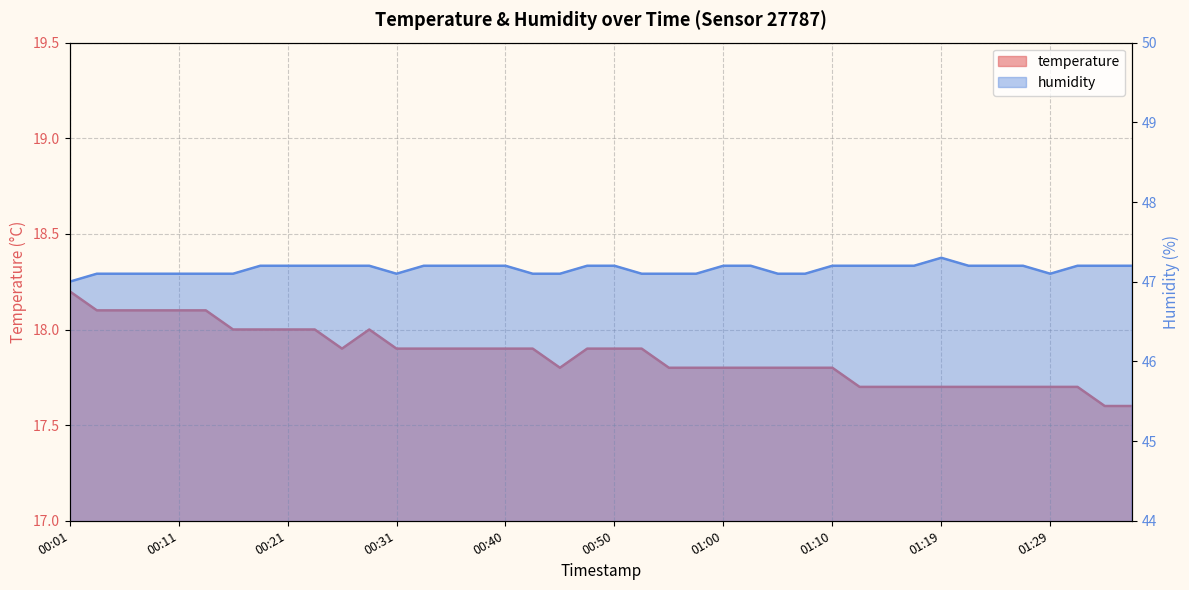

Rank the categories by temperature value from lowest to highest.

01:34, 01:36, 01:12, 01:14, 01:17, 01:19, 01:22, 01:24, 01:27, 01:29, 01:31, 00:45, 00:55, 00:57, 01:00, 01:02, 01:05, 01:07, 01:10, 00:26, 00:31, 00:33, 00:35, 00:38, 00:40, 00:43, 00:48, 00:50, 00:52, 00:16, 00:18, 00:21, 00:23, 00:28, 00:03, 00:06, 00:08, 00:11, 00:13, 00:01